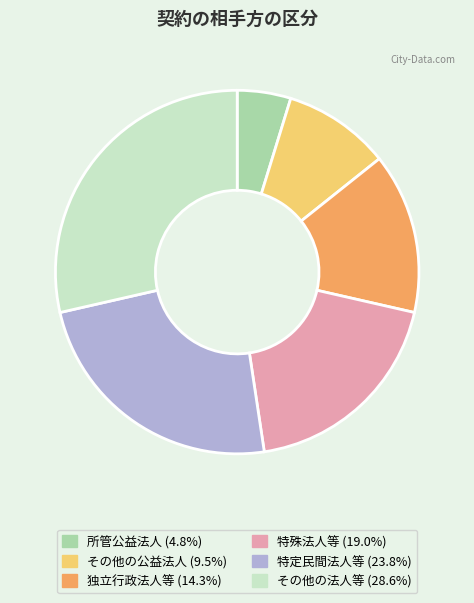

How many segments does this pie chart have?

6